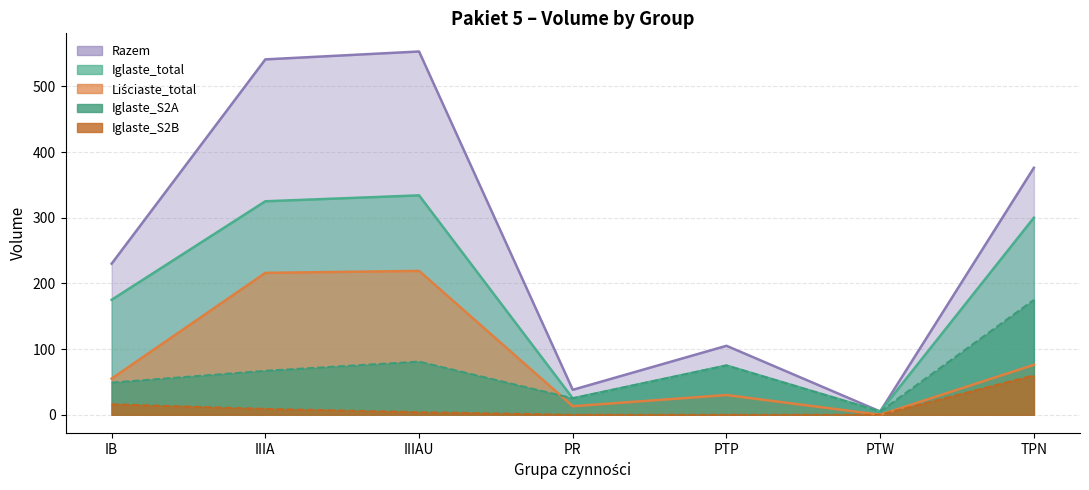

Reading left to right, transcribe all the data shown in this chart.

Razem_line: IB=230	IIIA=541	IIIAU=553	PR=38	PTP=105	PTW=5	TPN=376
Iglaste_total_line: IB=175	IIIA=325	IIIAU=334	PR=25	PTP=75	PTW=5	TPN=300
Liściaste_total_line: IB=55	IIIA=216	IIIAU=219	PR=13	PTP=30	PTW=0	TPN=76
Iglaste_S2A_line: IB=49	IIIA=67	IIIAU=81	PR=25	PTP=75	PTW=5	TPN=175
Iglaste_S2B_line: IB=16	IIIA=9	IIIAU=4	PR=0	PTP=0	PTW=0	TPN=60